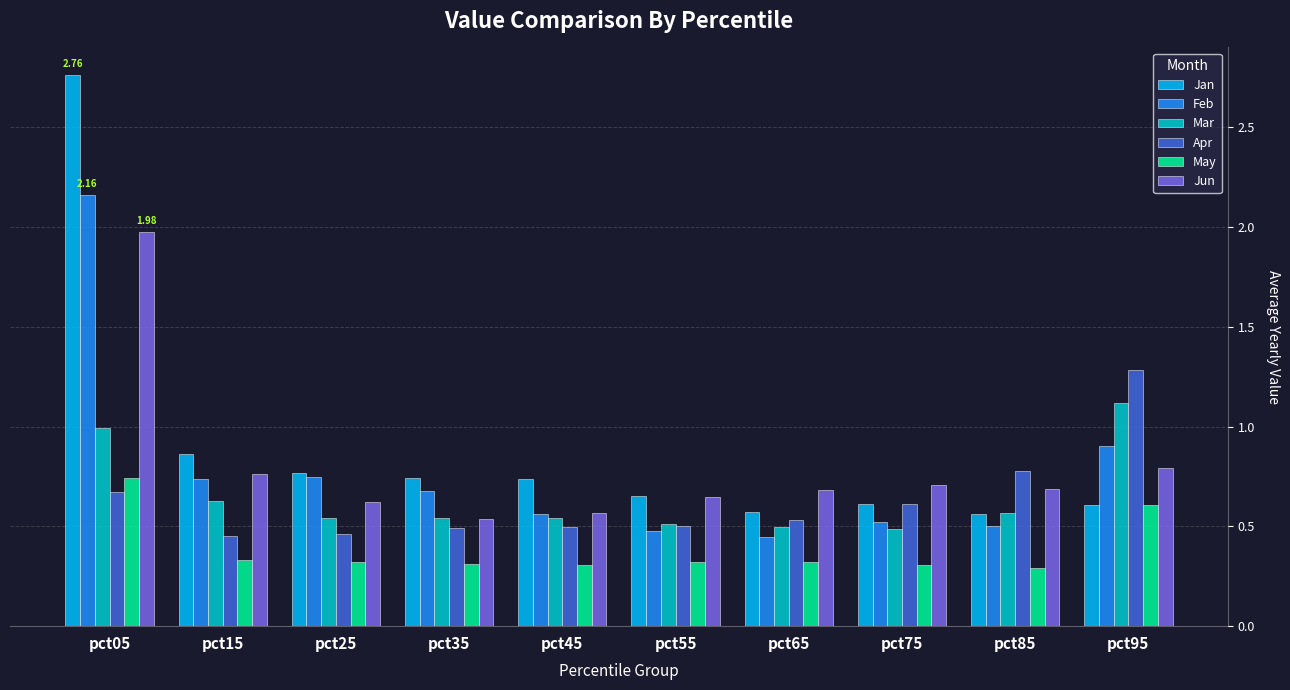

How many distinct data groups are displayed?

6